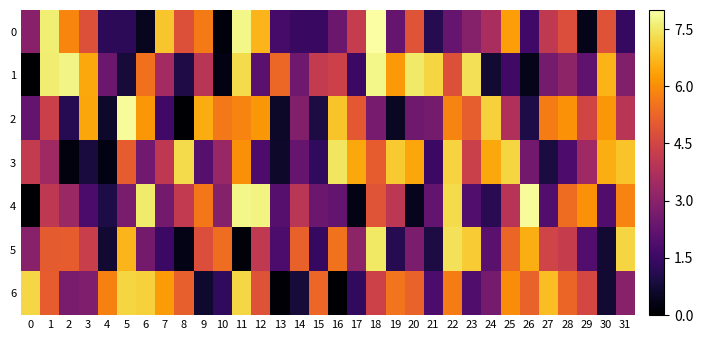

List the series in order of their peak value, lowest first.

6, 3, 5, 1, 4, 2, 0